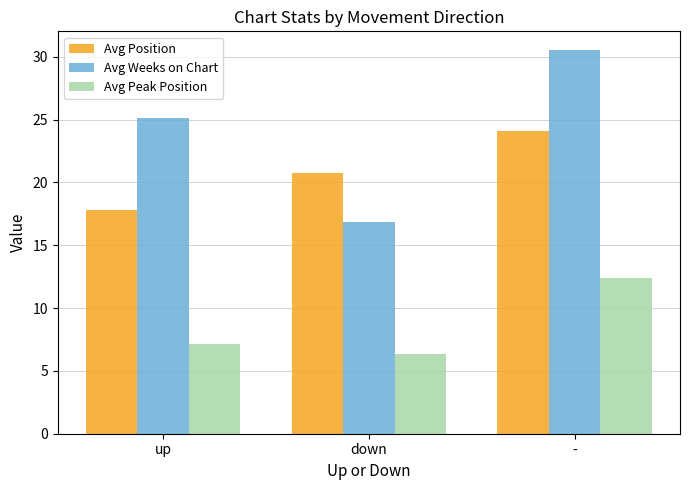

What is the maximum value for Avg Position?

24.1